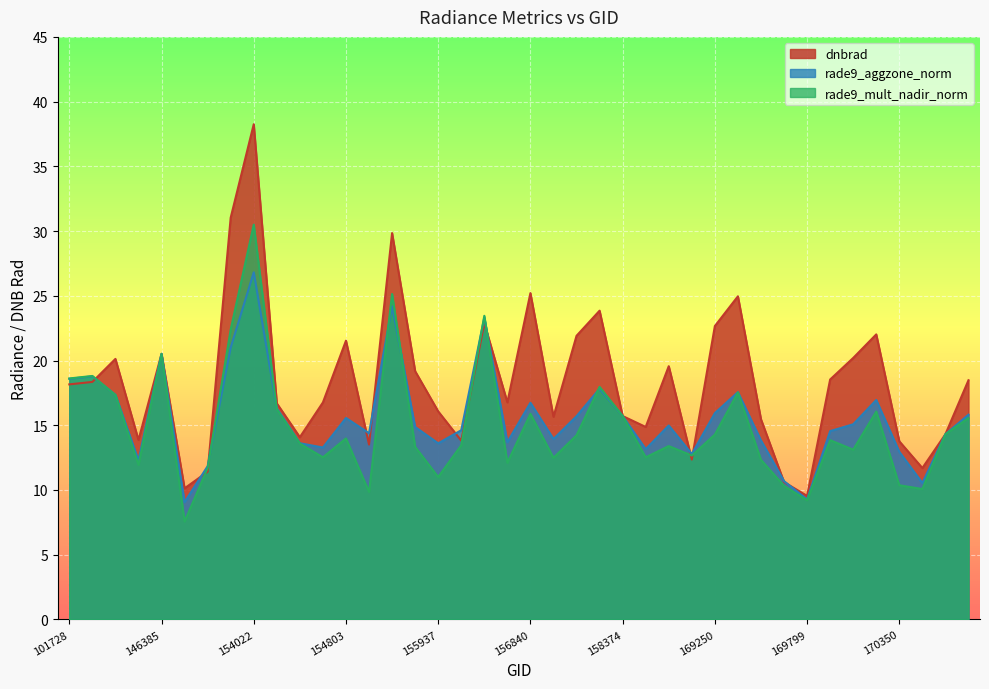

What is the lowest value of the rade9_mult_nadir_norm series?

7.6